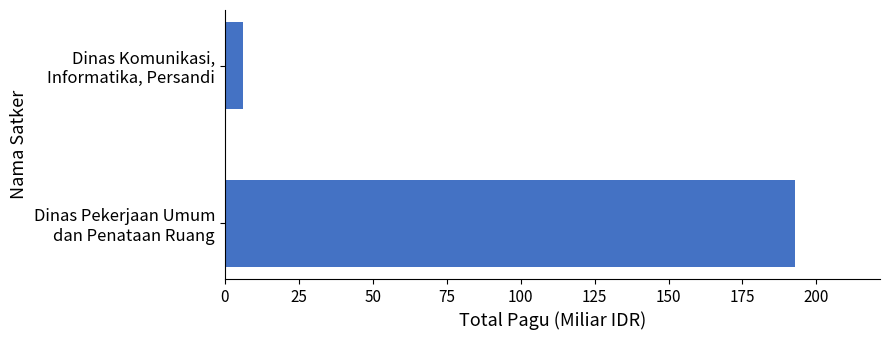

What is the smallest value displayed?

6.1